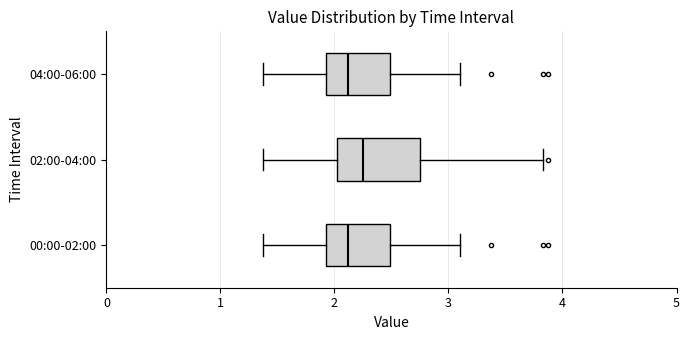

Which box is the widest, from its left edge to its right edge?

02:00-04:00